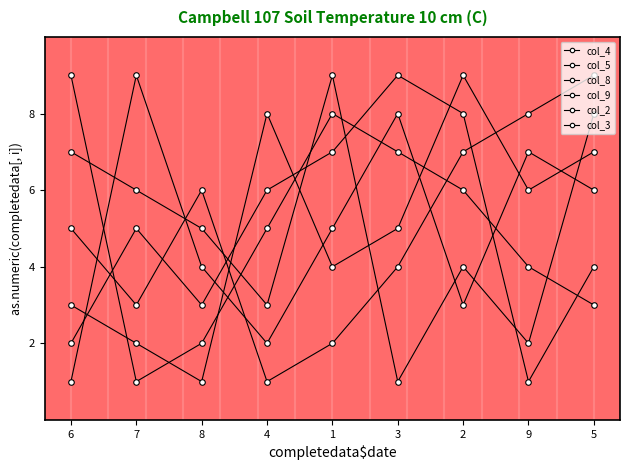

The value of col_9 at 8 is 2. True or false?

True